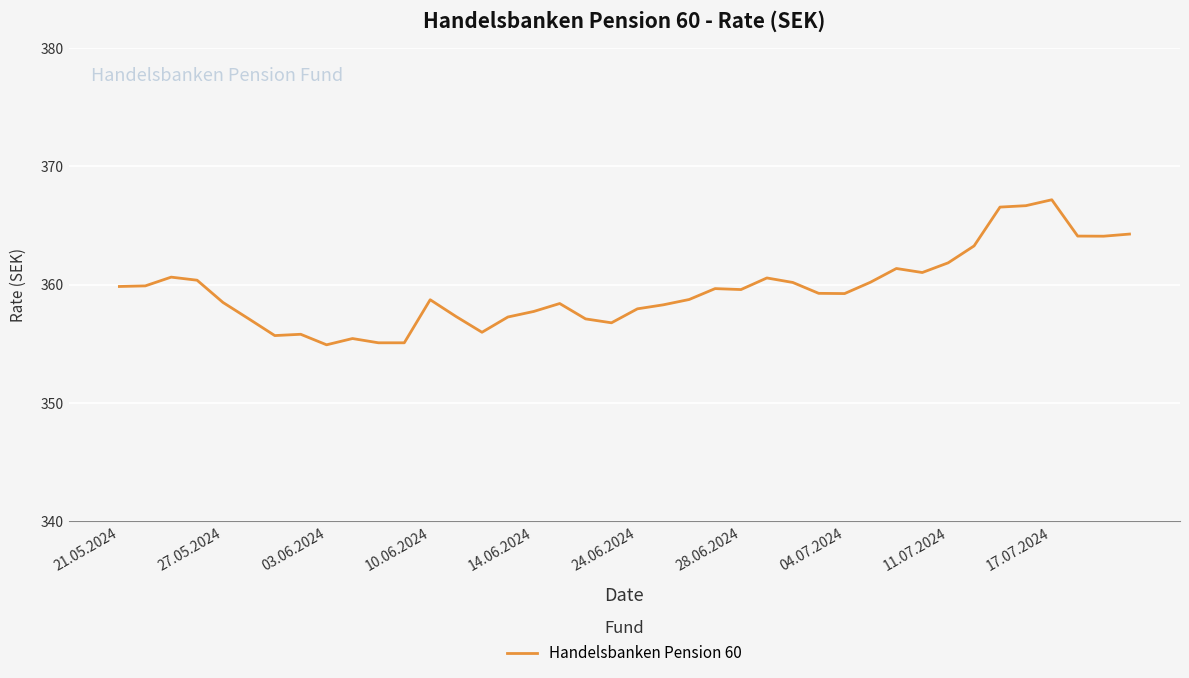

What is the minimum value shown in the chart?

354.9